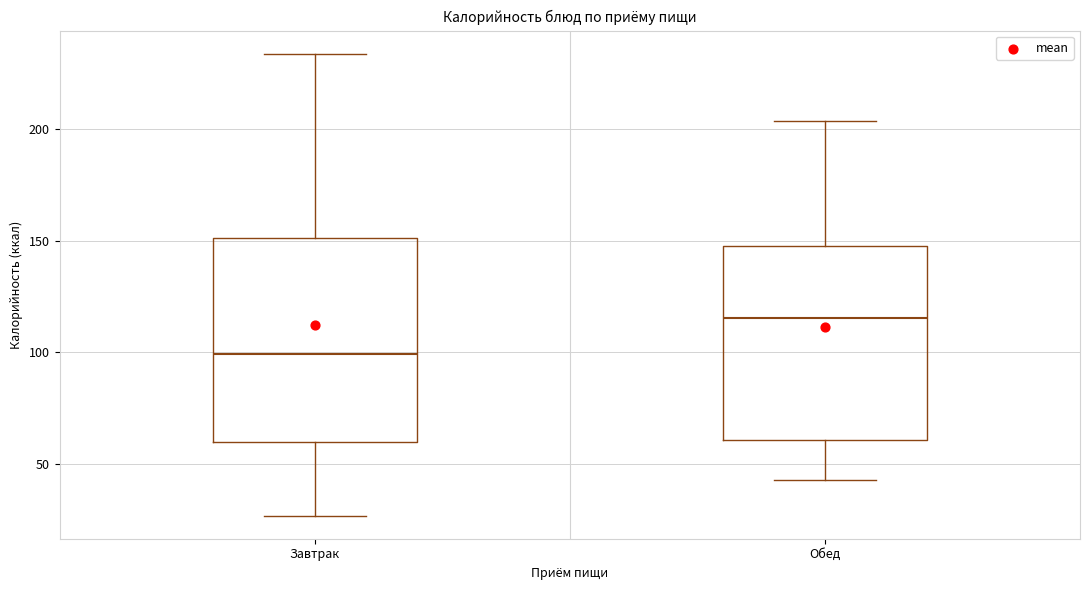

Which box's median line is the lowest?

Завтрак